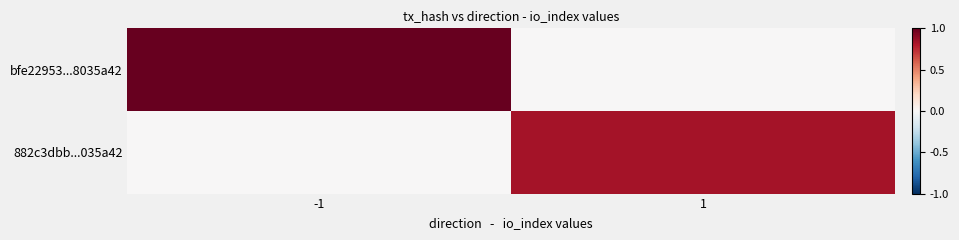

Reading left to right, extract all data points from this chart.

bfe22953...8035a42: -1=1.0	1=0.0
882c3dbb...035a42: -1=0.0	1=0.8